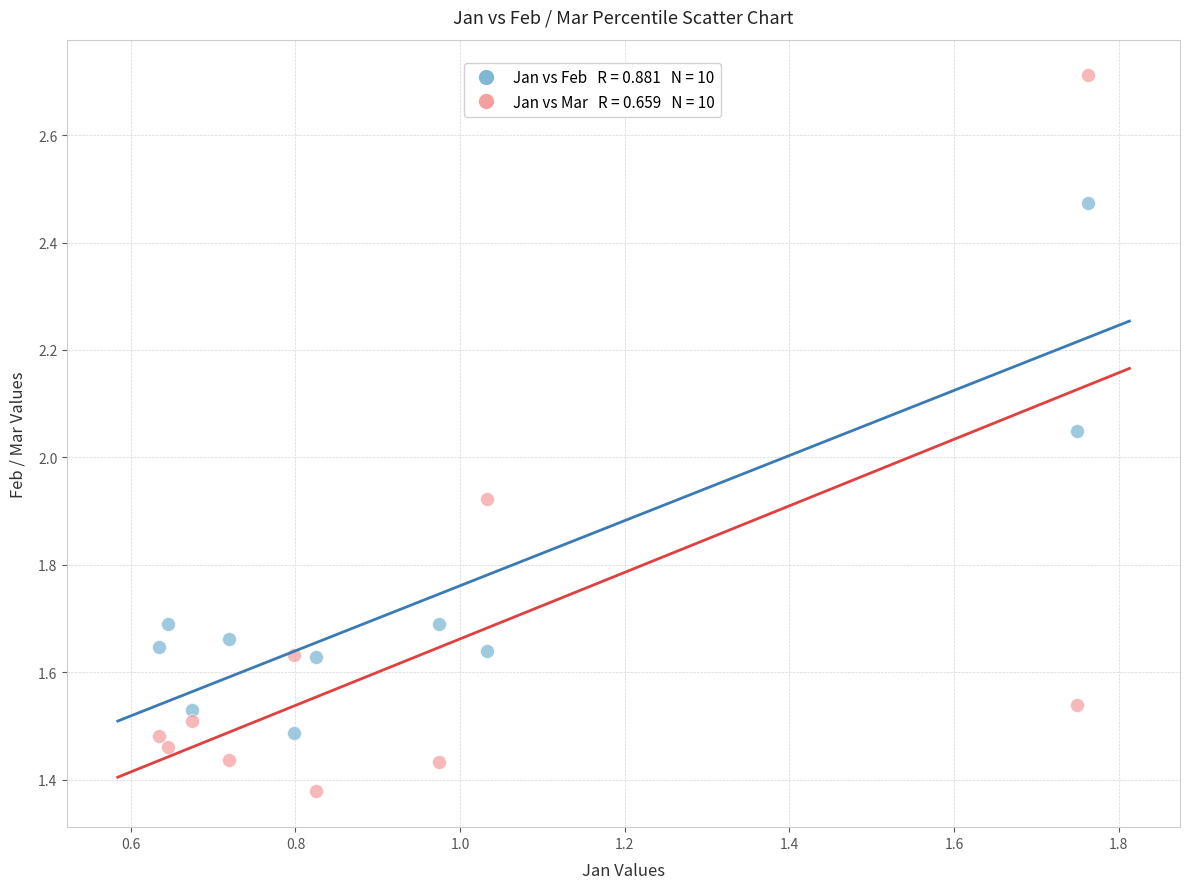

Across all data points, what is the range of Y values (max minus min)?

1.3